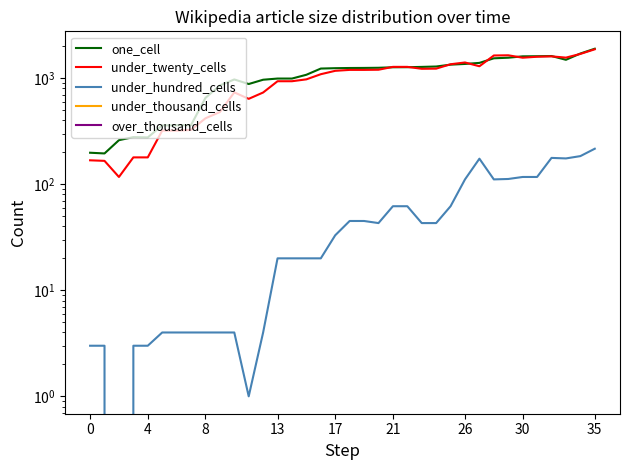

What is the label of the 7th point from the right?

29